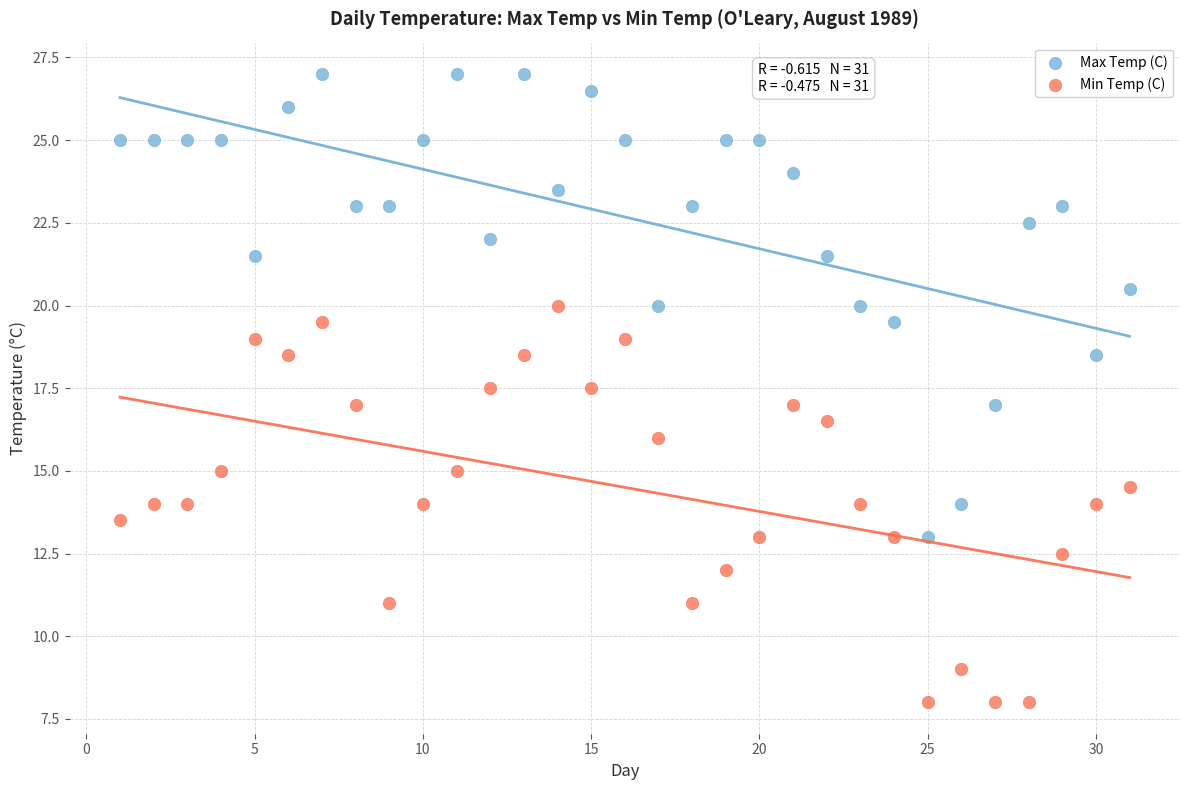

Across all data points, what is the range of Y values (max minus min)?

19.0